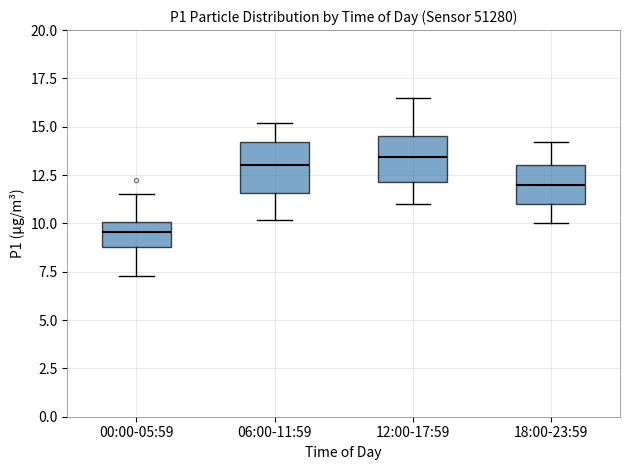

Where does the lower whisker of the box for 06:00-11:59 end on the y-axis? The values are not printed on the chart, so give them approximately, as read against the axis.

10.0